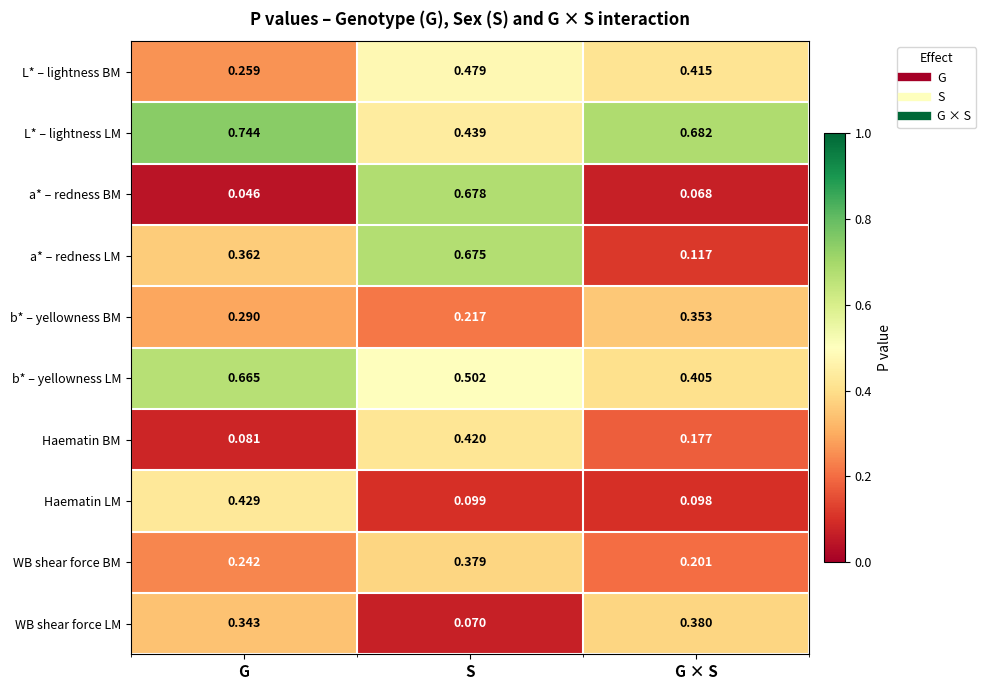

Which series changed the most between G and S?

a* – redness BM